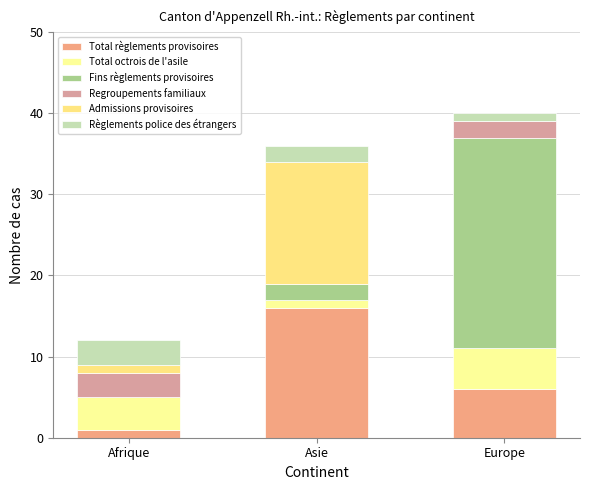

Is it true that Regroupements familiaux equals 2 at Europe?

True